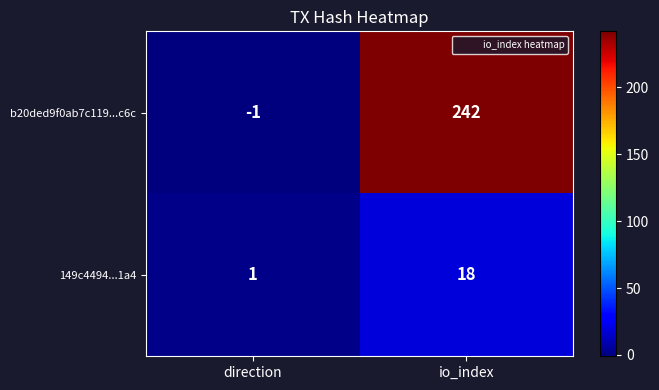

List the series in order of their overall mean, lowest first.

149c4494...1a4, b20ded9f0ab7c119...c6c